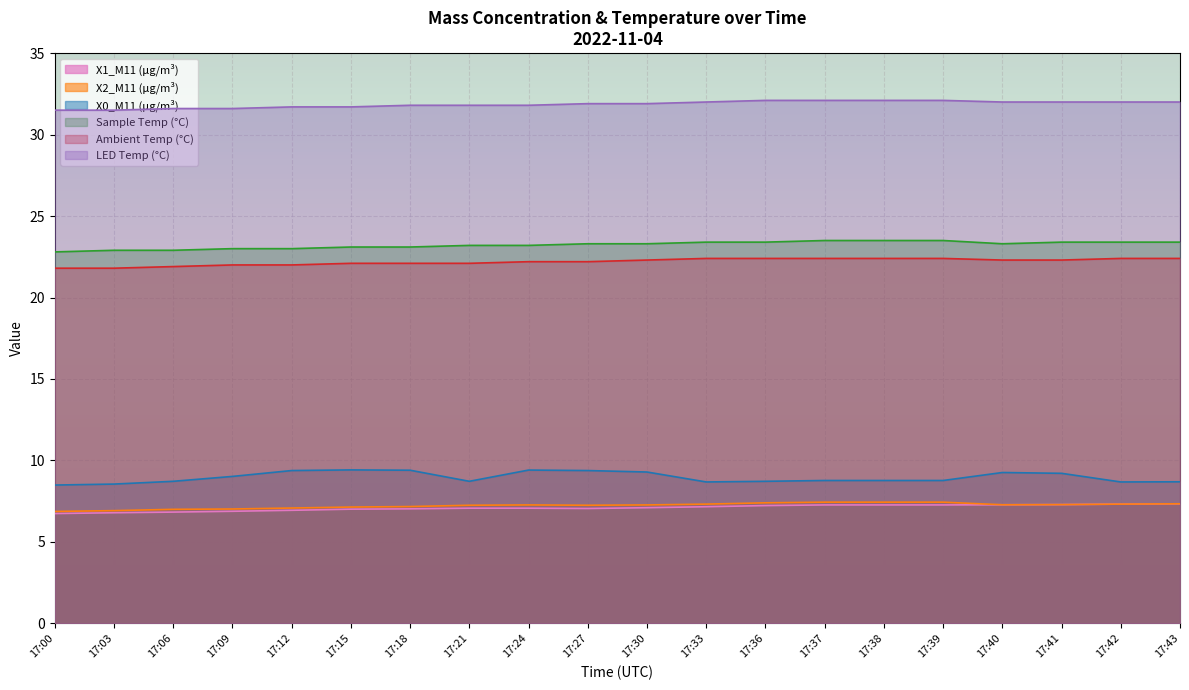

True or false: X0_M11 (μg/m³) and LED Temp (°C) cross at least once.

False